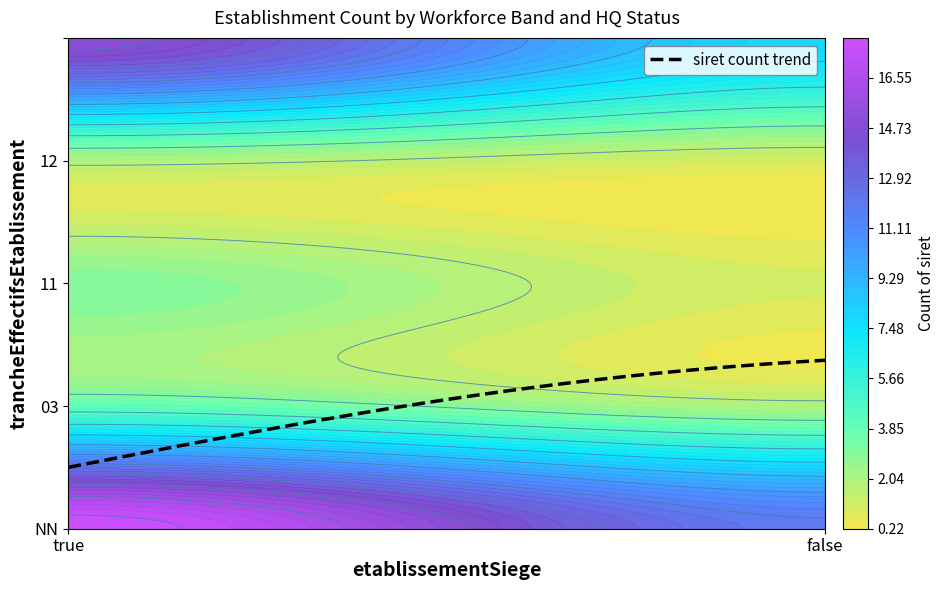

How many data points are less than 4?

5